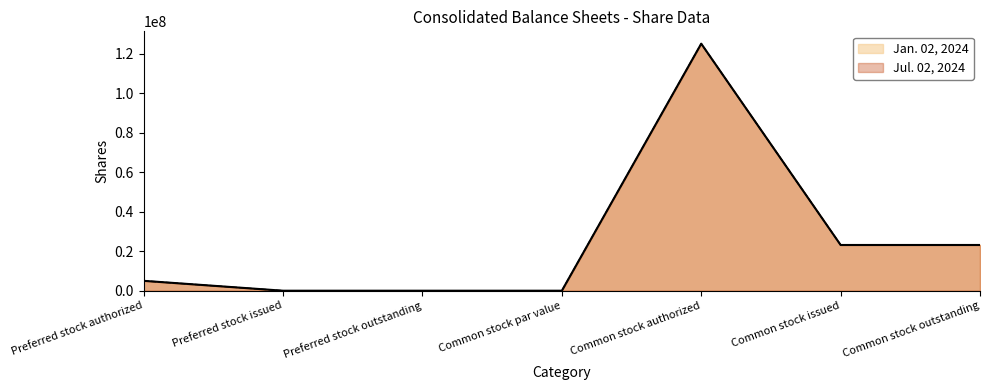

At which label is Jul. 02, 2024 closest to 62500000?

Common stock issued